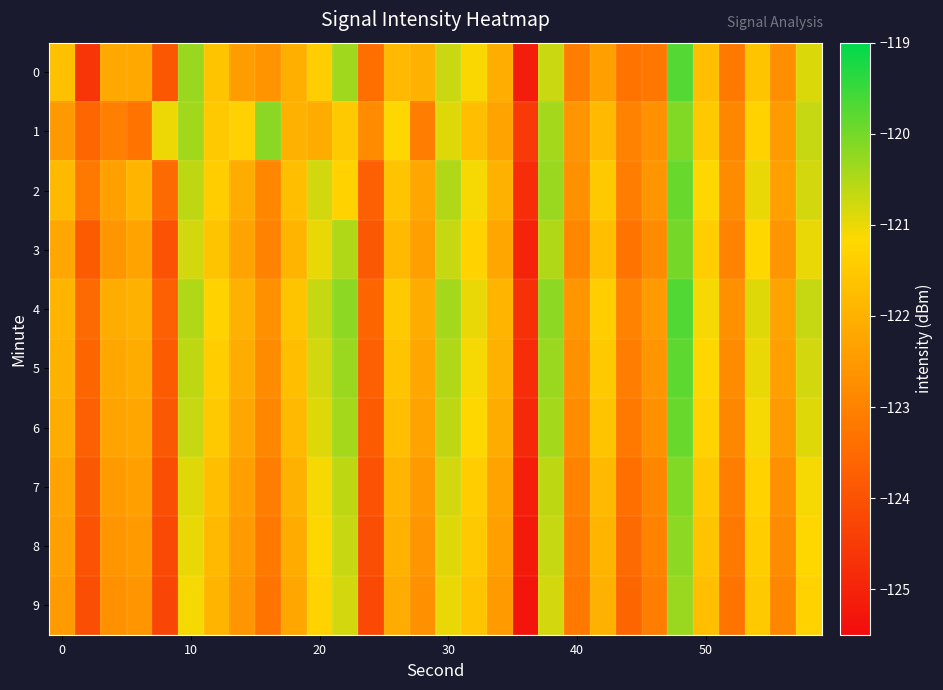

Reading left to right, transcribe all the data shown in this chart.

0: -121.7	-124.6	-122.2	-122.2	-123.9	-120.3	-121.6	-122.4	-122.7	-122.0	-121.4	-120.4	-123.4	-121.8	-122.0	-120.7	-121.1	-122.1	-125.2	-120.7	-123.1	-122.4	-123.3	-123.2	-119.7	-121.7	-123.2	-121.6	-122.7	-120.9
1: -122.5	-123.6	-123.1	-123.3	-121.0	-120.4	-121.5	-121.3	-120.2	-122.0	-122.1	-121.5	-122.8	-121.2	-123.1	-120.9	-121.7	-122.3	-124.5	-120.4	-122.6	-121.8	-123.0	-122.7	-120.1	-121.5	-122.9	-121.3	-122.5	-120.7
2: -121.8	-123.2	-122.4	-121.9	-123.5	-120.6	-121.4	-122.1	-122.9	-121.7	-120.8	-121.3	-123.7	-121.6	-122.2	-120.5	-121.1	-122.0	-124.8	-120.3	-122.7	-121.5	-123.1	-122.6	-119.9	-121.2	-122.8	-121.0	-122.4	-120.8
3: -122.2	-123.8	-122.6	-122.3	-124.0	-120.8	-121.6	-122.3	-123.0	-121.9	-121.0	-120.5	-123.9	-121.8	-122.4	-120.7	-121.3	-122.2	-125.0	-120.5	-122.9	-121.7	-123.3	-122.8	-120.0	-121.4	-123.0	-121.2	-122.6	-121.0
4: -121.9	-123.5	-122.1	-122.0	-123.7	-120.5	-121.3	-122.0	-122.7	-121.6	-120.7	-120.2	-123.6	-121.5	-122.1	-120.4	-121.0	-121.9	-124.7	-120.2	-122.6	-121.4	-123.0	-122.5	-119.7	-121.1	-122.7	-120.9	-122.3	-120.7
5: -122.0	-123.6	-122.2	-122.1	-123.8	-120.6	-121.4	-122.1	-122.8	-121.7	-120.8	-120.3	-123.7	-121.6	-122.2	-120.5	-121.1	-122.0	-124.8	-120.3	-122.7	-121.5	-123.1	-122.6	-119.8	-121.2	-122.8	-121.0	-122.4	-120.8
6: -122.1	-123.7	-122.3	-122.2	-123.9	-120.7	-121.5	-122.2	-122.9	-121.8	-120.9	-120.4	-123.8	-121.7	-122.3	-120.6	-121.2	-122.1	-124.9	-120.4	-122.8	-121.6	-123.2	-122.7	-119.9	-121.3	-122.9	-121.1	-122.5	-120.9
7: -122.3	-123.9	-122.5	-122.4	-124.1	-120.9	-121.7	-122.4	-123.1	-122.0	-121.1	-120.6	-124.0	-121.9	-122.5	-120.8	-121.4	-122.3	-125.1	-120.6	-123.0	-121.8	-123.4	-122.9	-120.1	-121.5	-123.1	-121.3	-122.7	-121.1
8: -122.4	-124.0	-122.6	-122.5	-124.2	-121.0	-121.8	-122.5	-123.2	-122.1	-121.2	-120.7	-124.1	-122.0	-122.6	-120.9	-121.5	-122.4	-125.2	-120.7	-123.1	-121.9	-123.5	-123.0	-120.2	-121.6	-123.2	-121.4	-122.8	-121.2
9: -122.5	-124.1	-122.7	-122.6	-124.3	-121.1	-121.9	-122.6	-123.3	-122.2	-121.3	-120.8	-124.2	-122.1	-122.7	-121.0	-121.6	-122.5	-125.3	-120.8	-123.2	-122.0	-123.6	-123.1	-120.3	-121.7	-123.3	-121.5	-122.9	-121.3